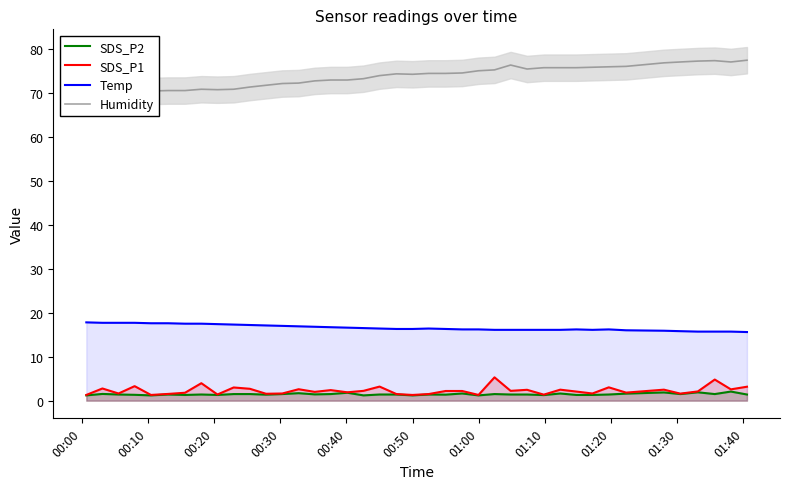

True or false: SDS_P2 and Temp cross at least once.

False